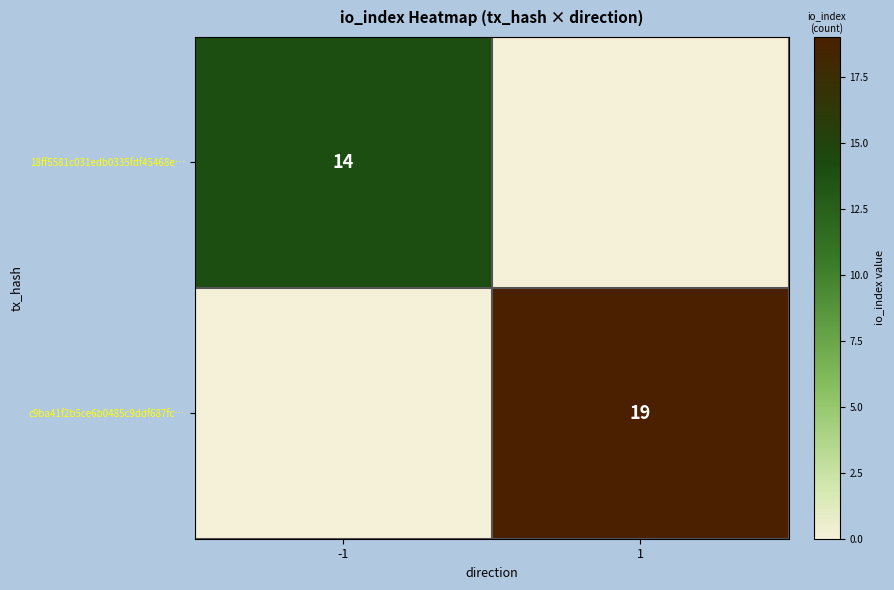

Is it true that 18ff5581c031edb0335fdf45468e… equals 7 at -1?

False